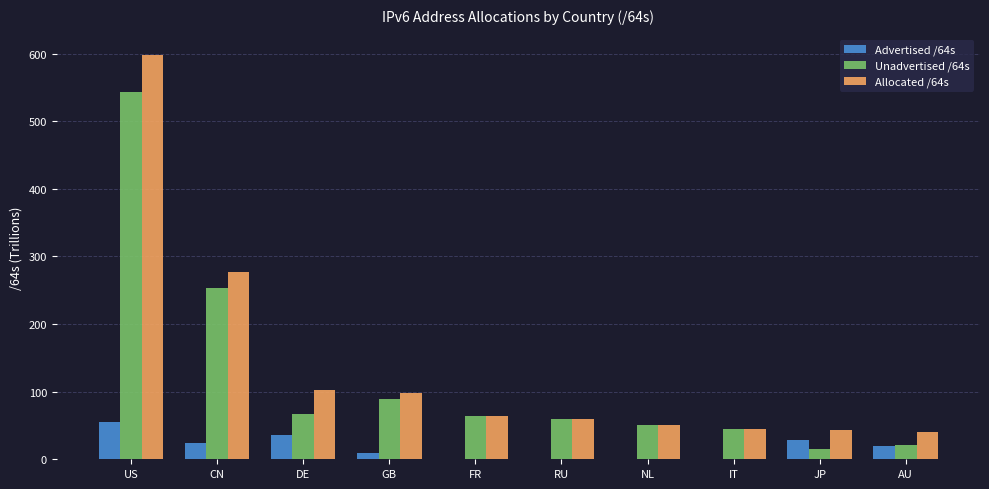

What is the greatest value displayed?

598.2